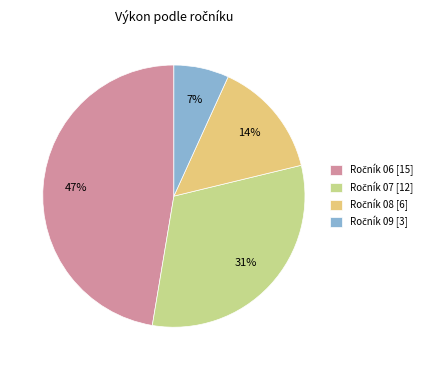

To the nearest percent, what is the average slice percentage?

25%